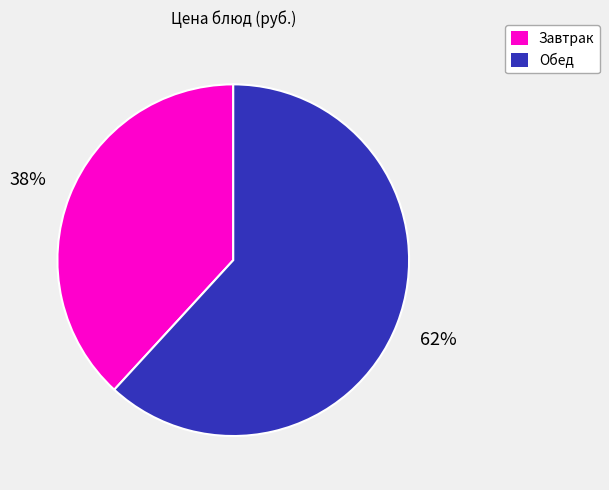

To the nearest percent, what is the average slice percentage?

50%